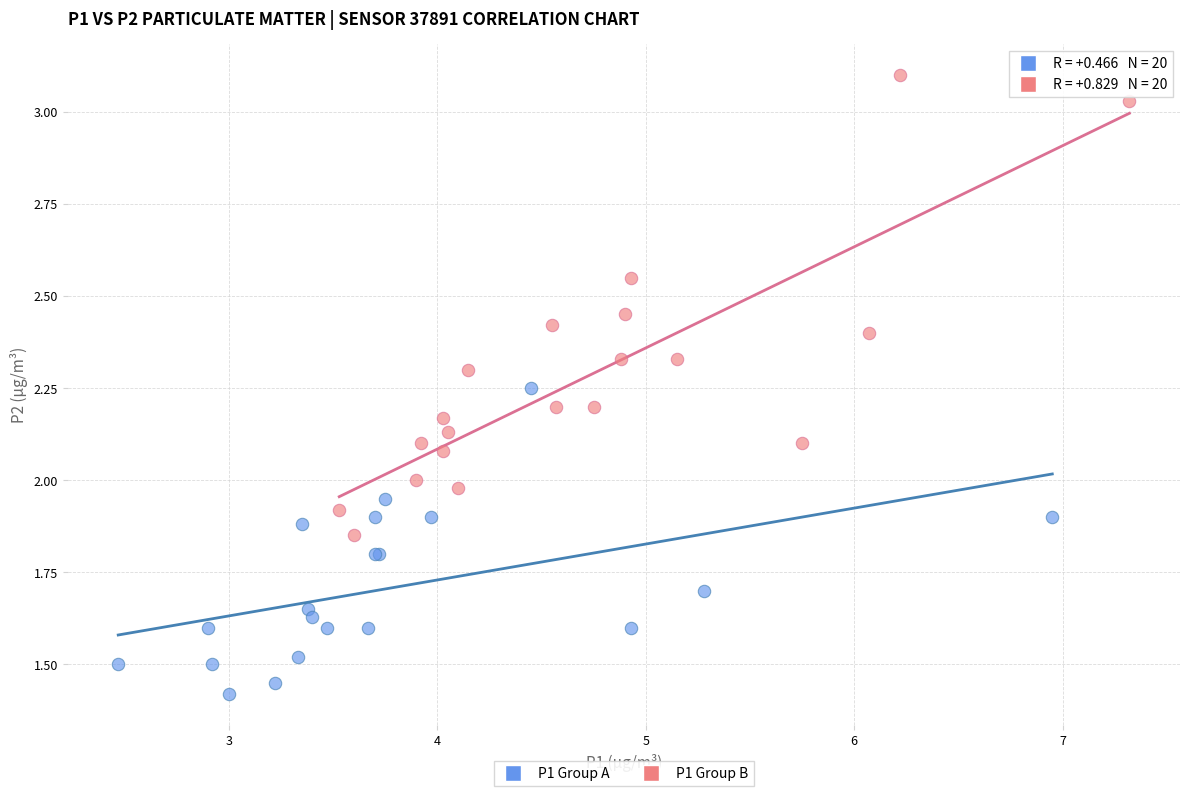

What are all the series names shown in the legend?

P1 Group A, P1 Group B